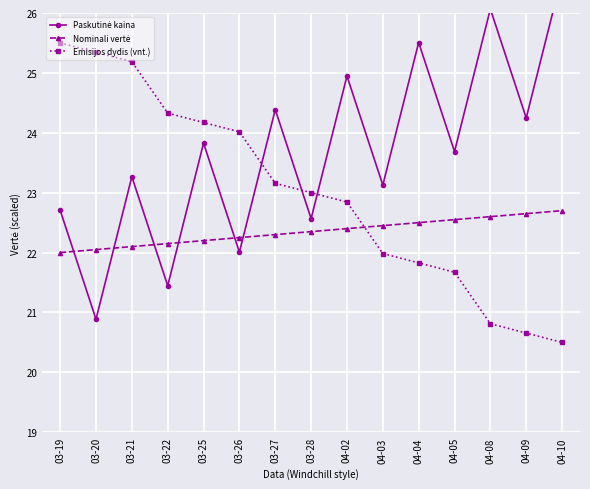

Which label corresponds to the smallest value in the chart?

04-10